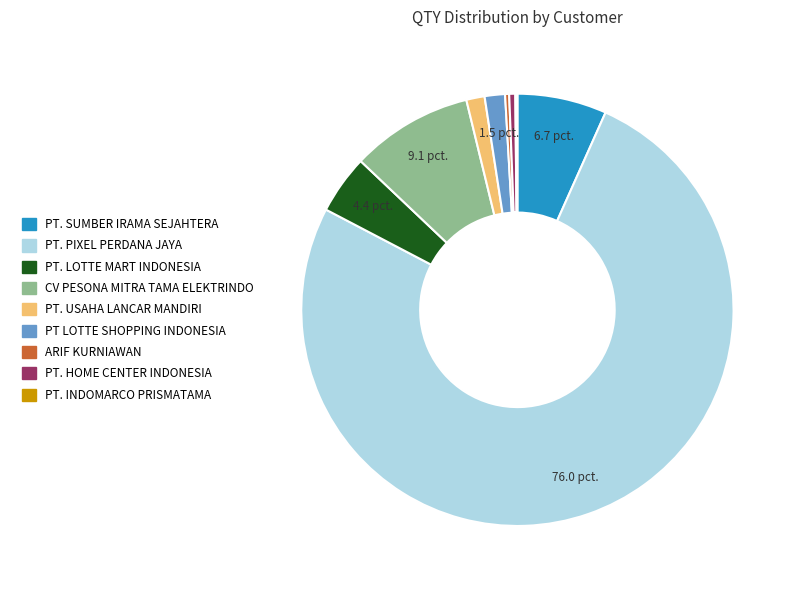

The PT. LOTTE MART INDONESIA slice represents 4% of the pie. True or false?

True